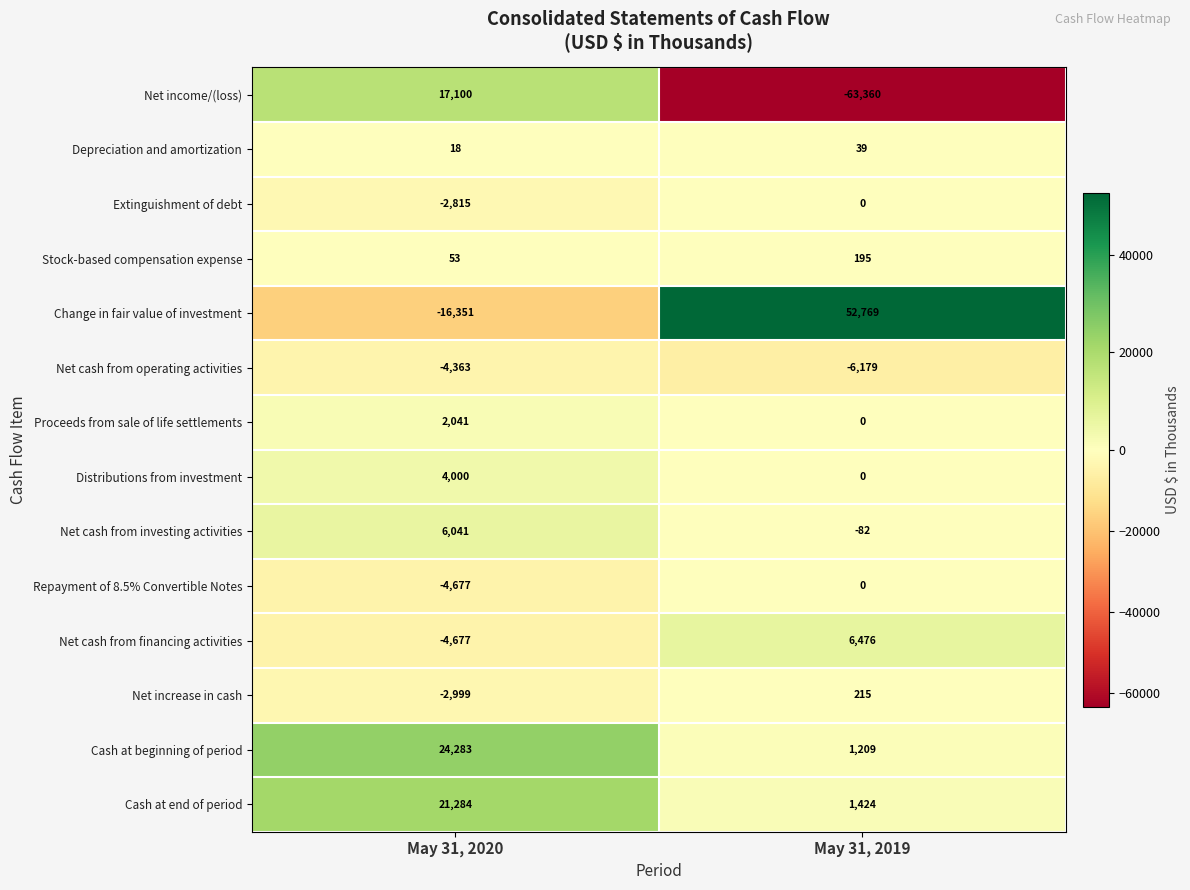

At how many categories does at least one series exceed 9513?

2